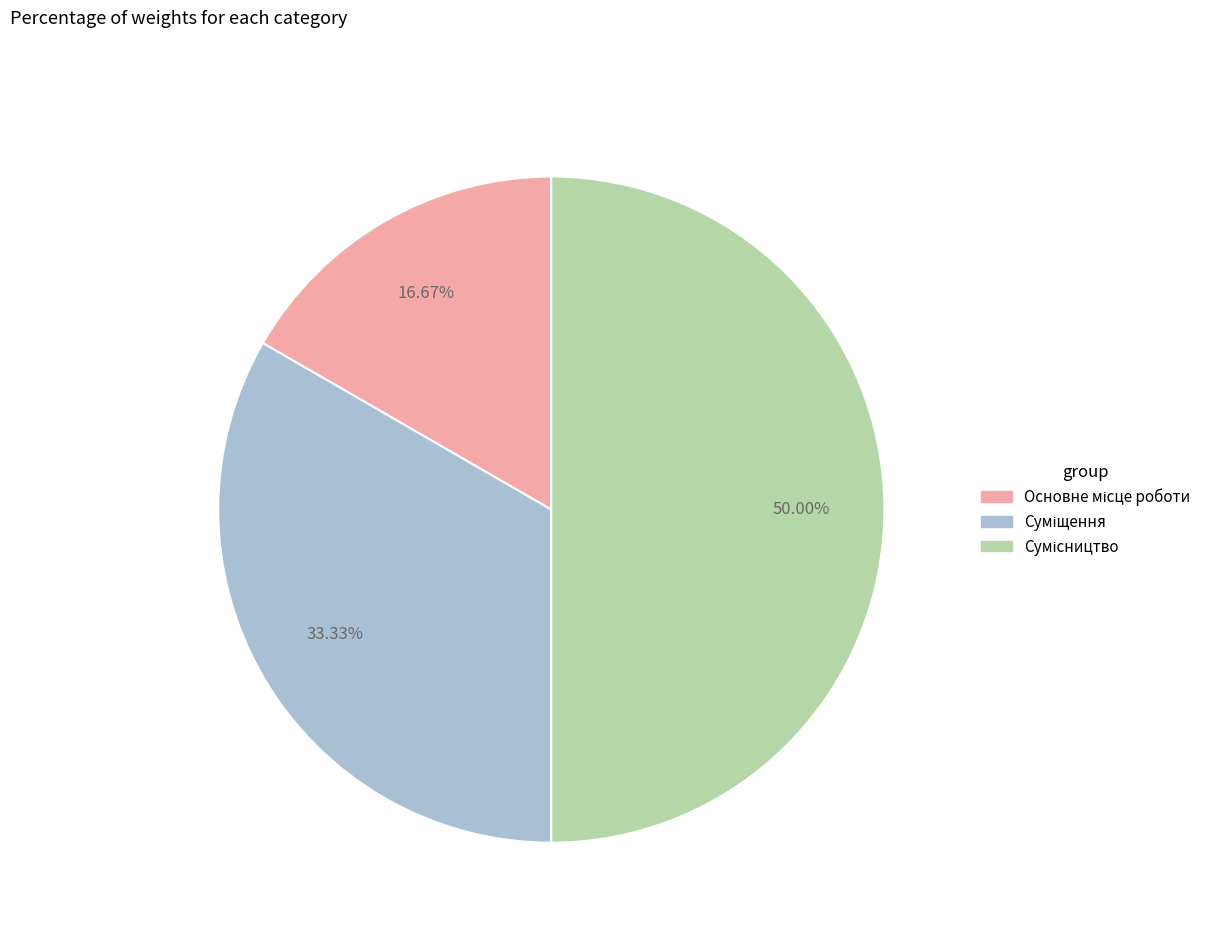

Rank the categories by value from lowest to highest.

Основне місце роботи, Суміщення, Сумісництво